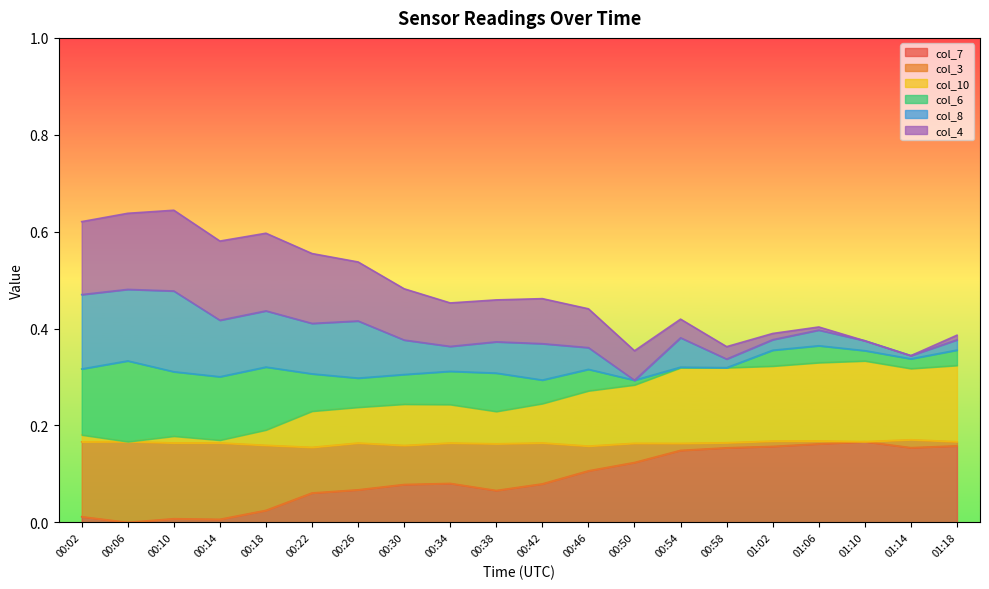

Which label corresponds to the largest value in the chart?

00:10